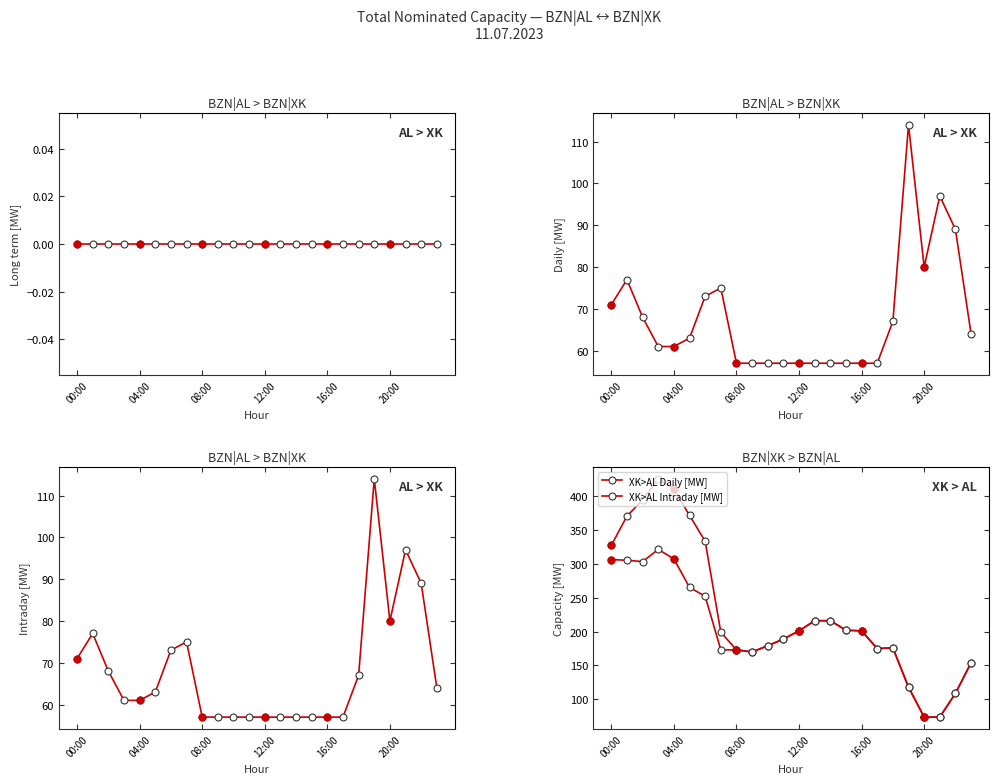

Which category has the lowest value across all series?

08:00-09:00